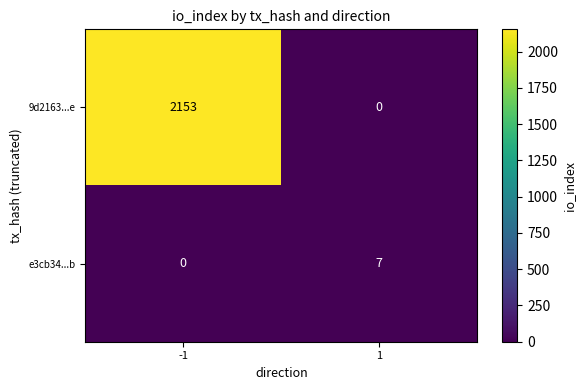

Count the 9d2163...e values in the range 0 to 2153.

2